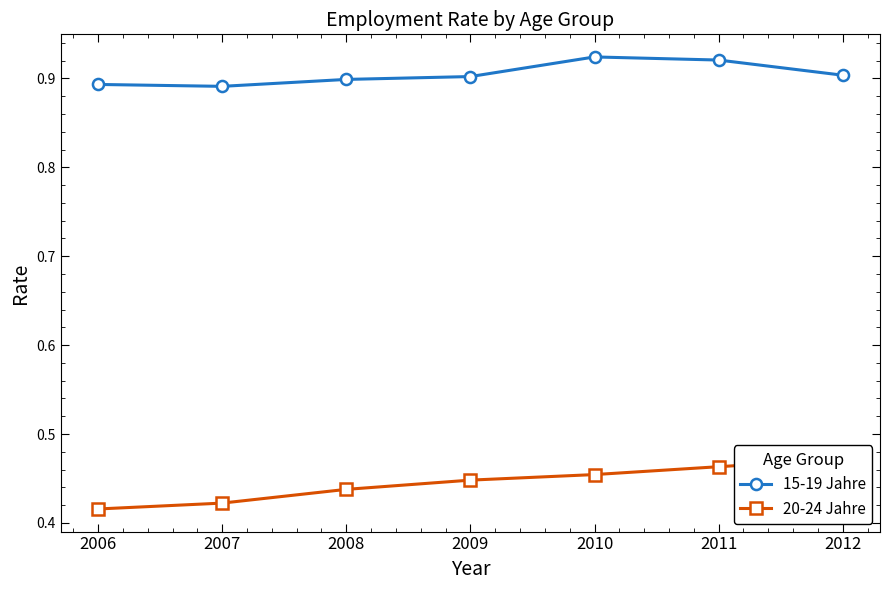

True or false: 15-19 Jahre and 20-24 Jahre intersect in this chart.

False